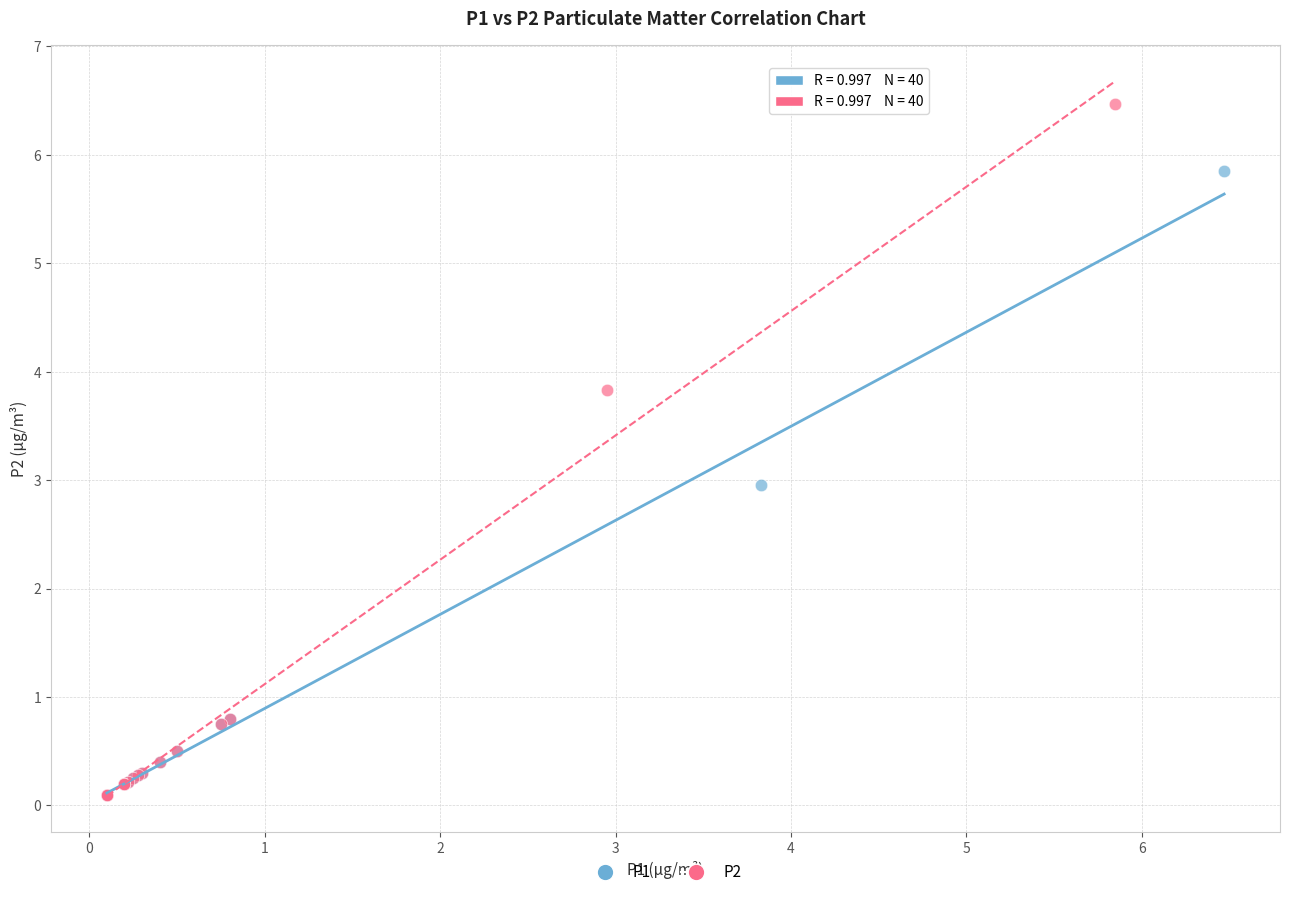

Which series has the widest spread of Y values?

P2